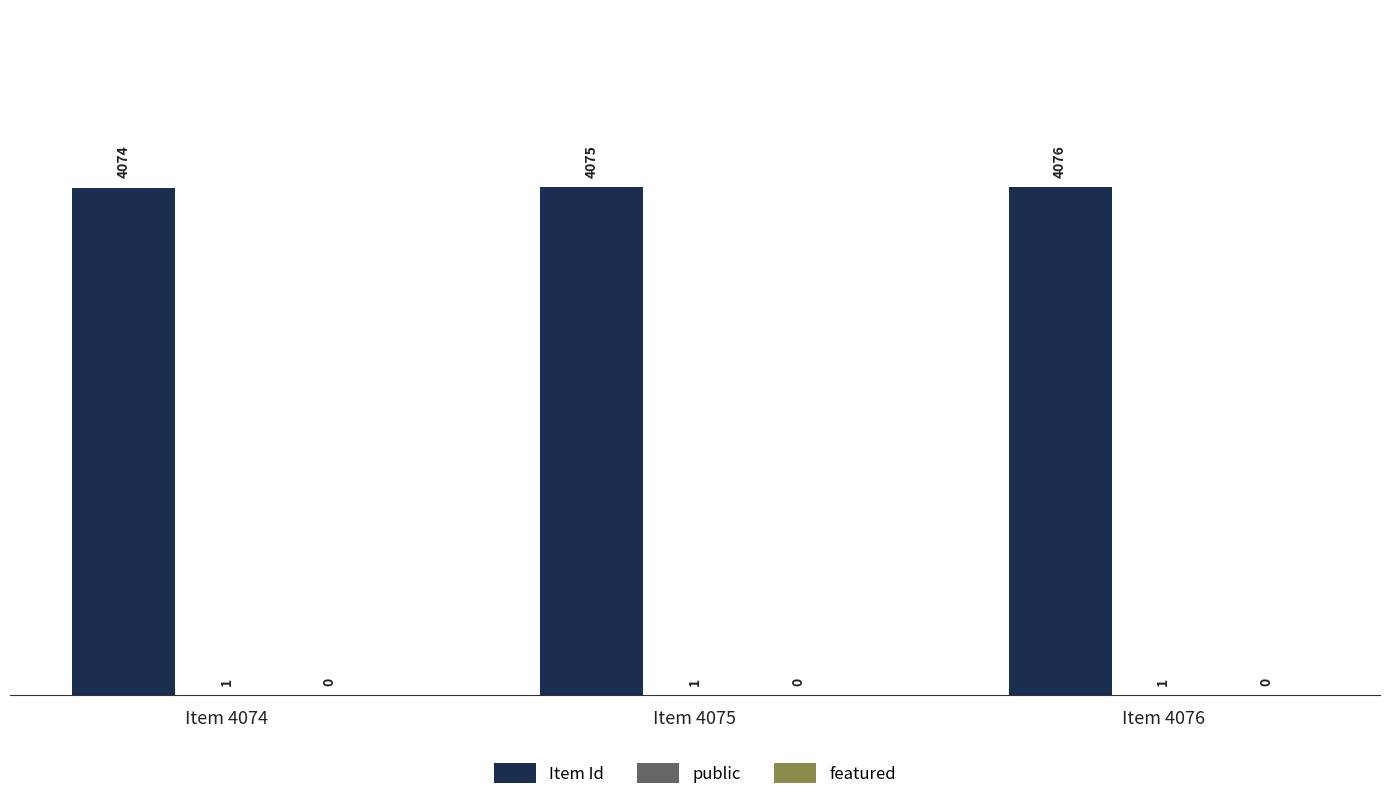

How many groups of bars are there?

3